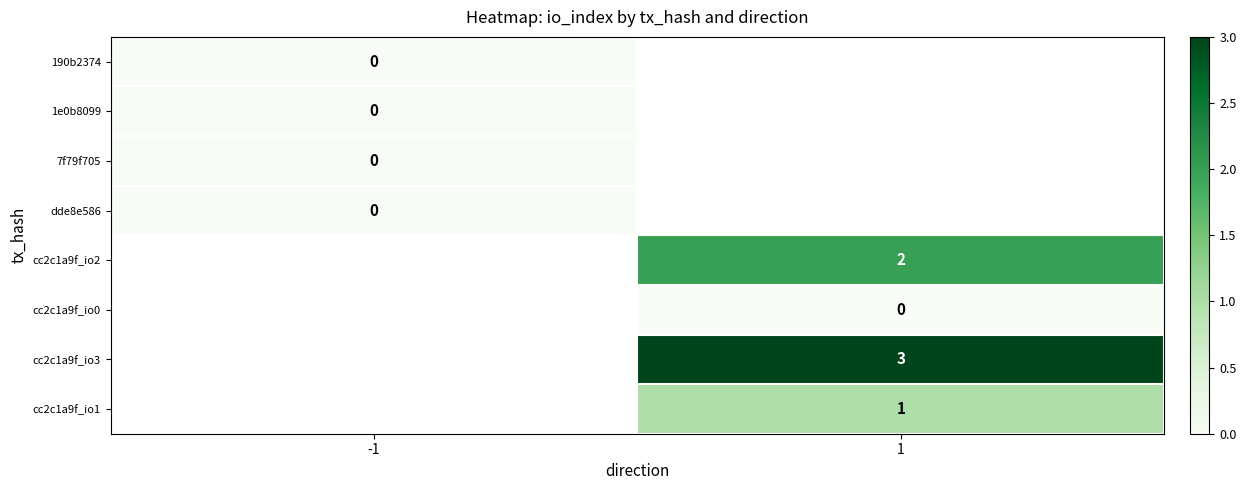

True or false: cc2c1a9f_io3 has a value of 3 at 1.

True